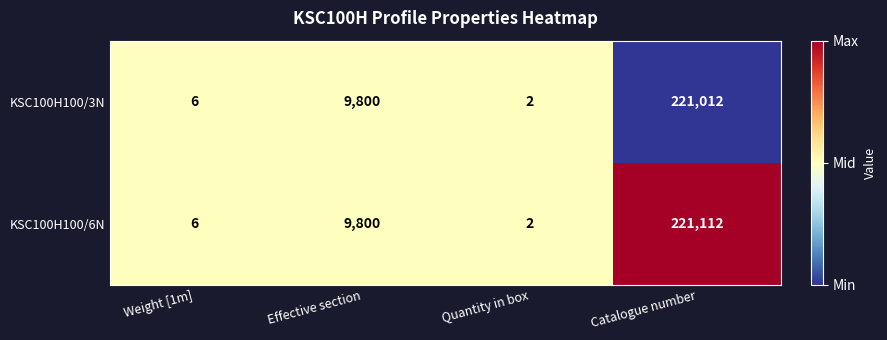

How many data points does each series have?

4